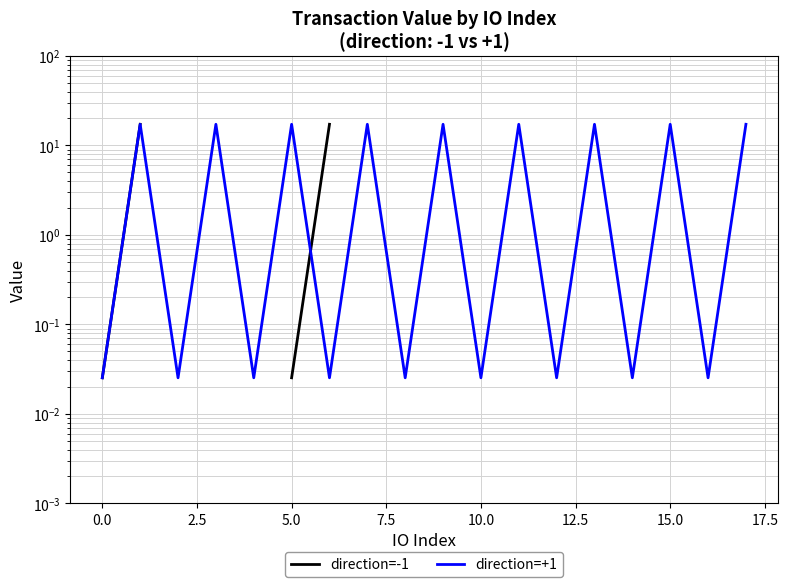

Which series has the largest range (max minus min)?

direction=-1